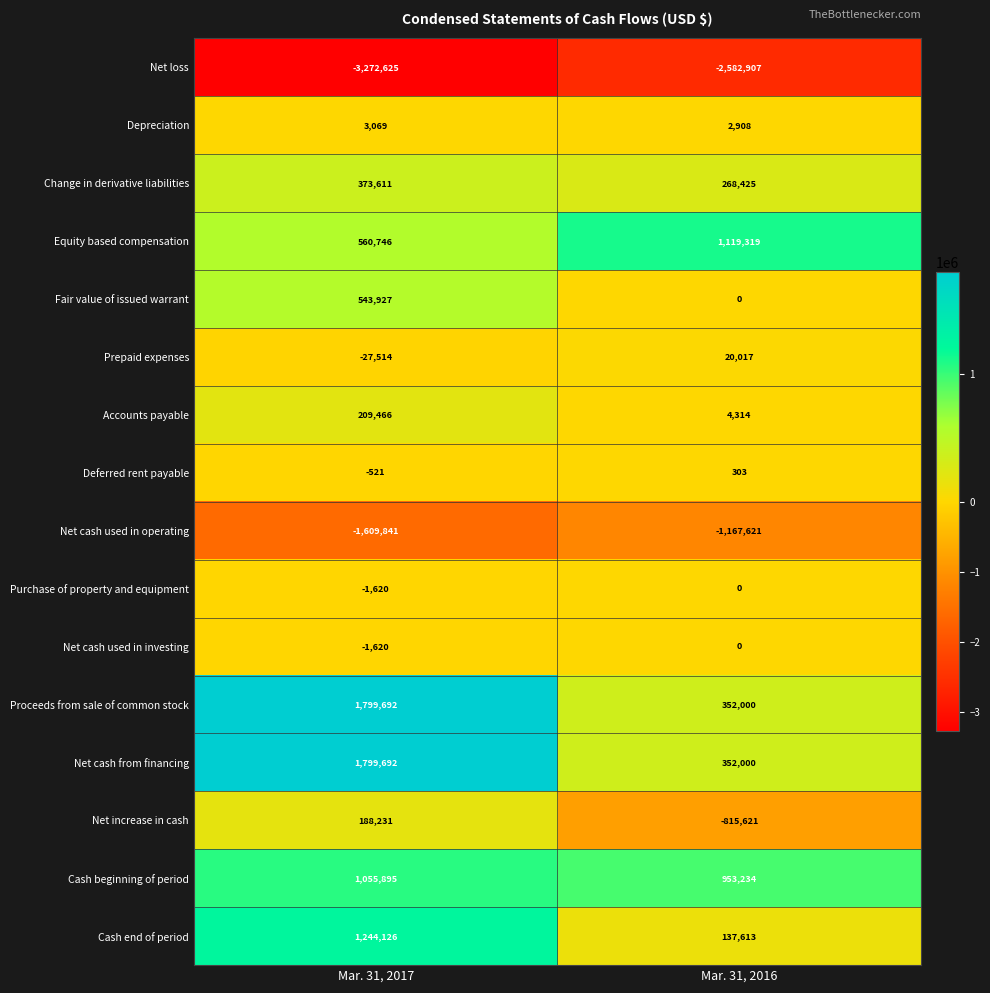

List the labels in order of Net loss value, smallest first.

Mar. 31, 2017, Mar. 31, 2016